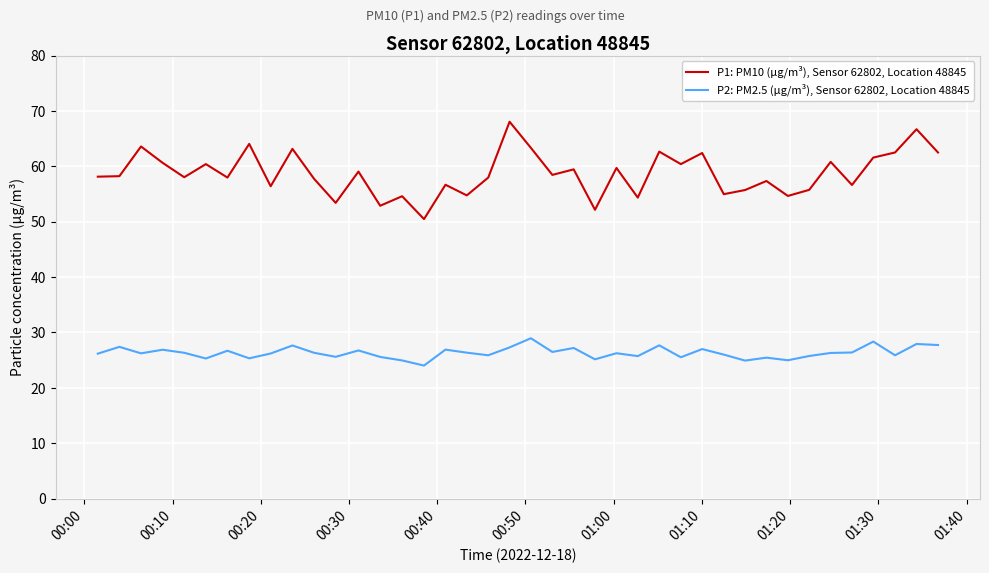

What is the difference between the maximum and minimum values in the P1: PM10 (µg/m³), Sensor 62802, Location 48845 series?

17.6